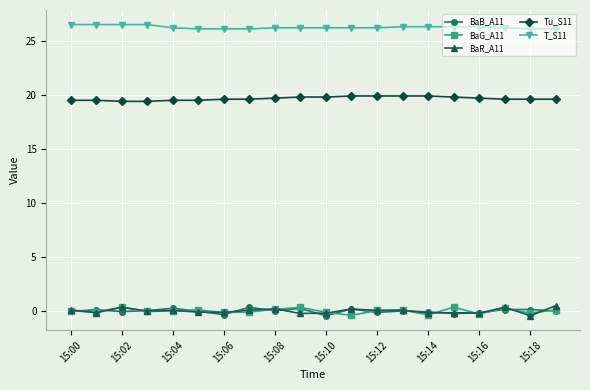

What is the difference between the maximum and second lowest values in the BaB_A11 series?

0.7